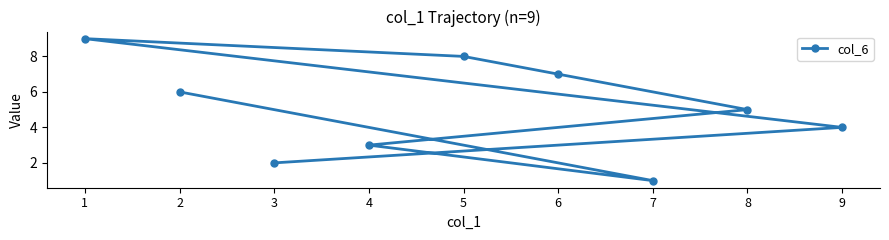

At which category does the chart reach its peak across all series?

1